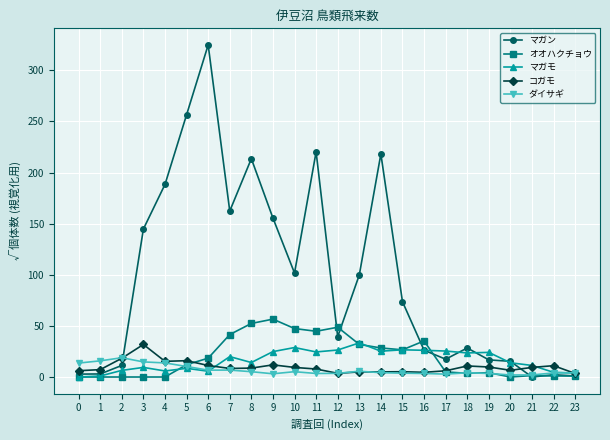

The オオハクチョウ series shows 63.9 at 11. True or false?

False